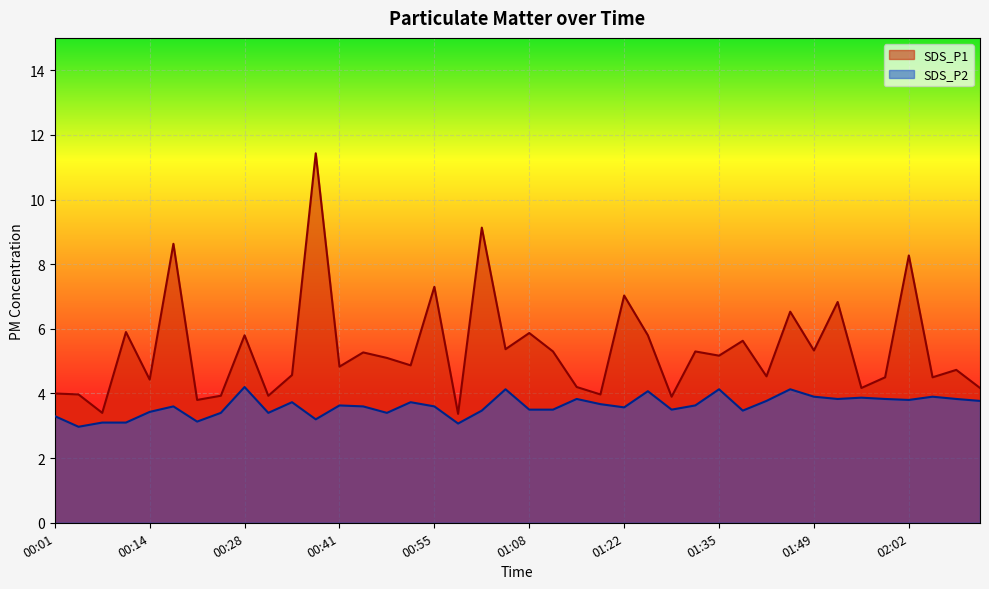

Rank the series at 01:38 from highest to lowest value.

SDS_P1, SDS_P2